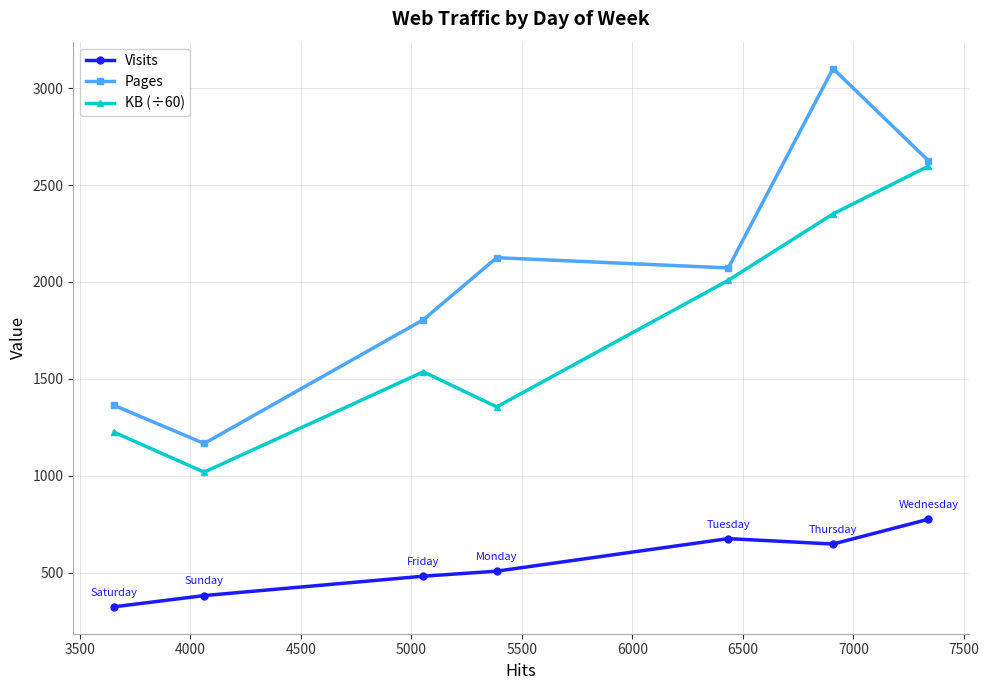

Reading left to right, list all the values displayed in this chart.

Visits: 323.0	381.0	481.0	507.0	675.0	647.0	775.0
Pages: 1363.0	1166.0	1805.0	2125.0	2072.0	3101.0	2625.0
KB (÷60): 1224.2	1018.0	1536.0	1354.9	2008.1	2351.0	2597.4